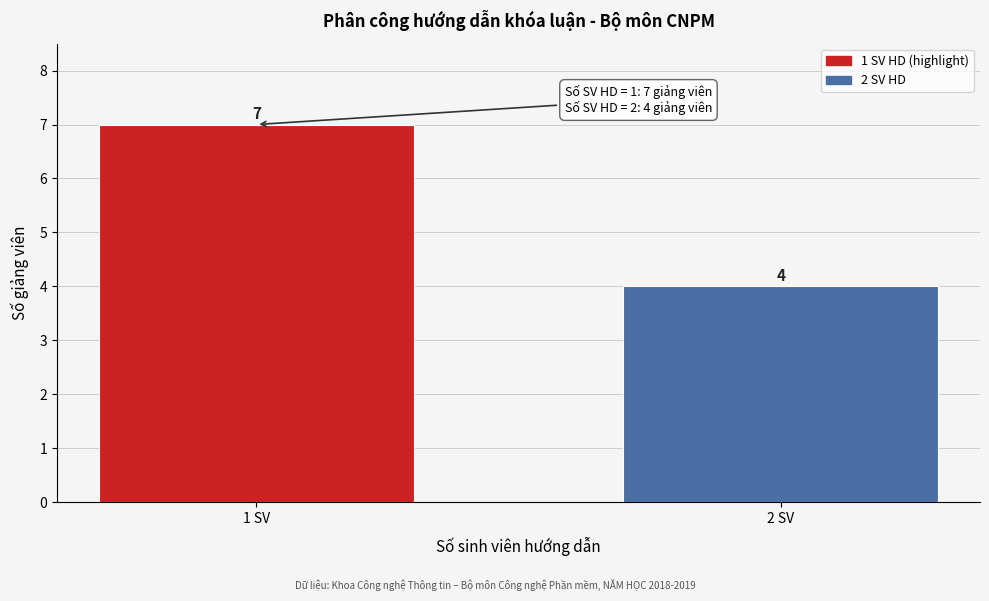

Reading right to left, what are all the values shown in this chart?

2 SV=4	1 SV=7